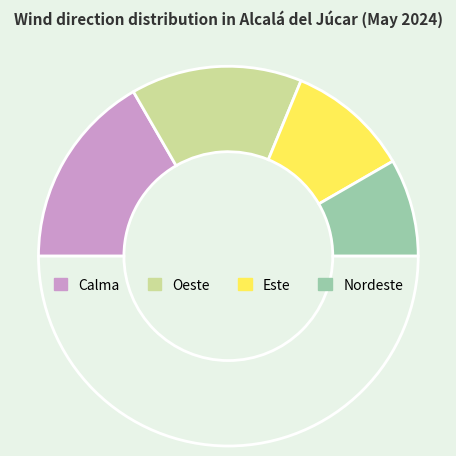

Count the number of slices in the pie.

5